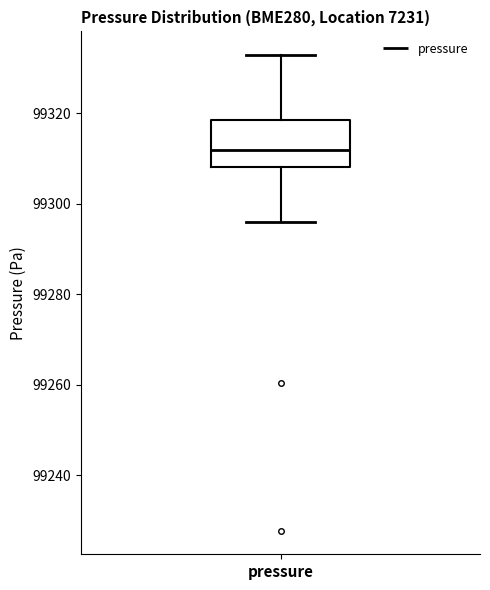

Read this box plot against the y-axis: the position of the median line, the range covered by the box, and the ends of both whiskers. The values are not printed on the chart, so give them approximately, as read against the axis.

median 99312, box 99308 to 99318, whiskers 99296 to 99332